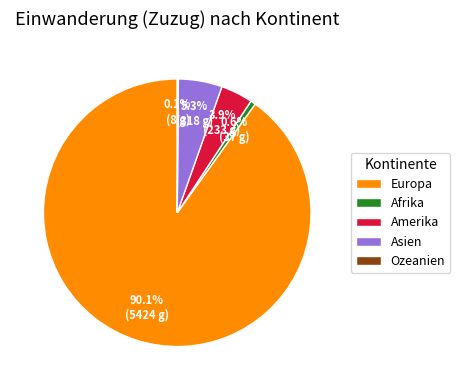

Combined, do Asien and Amerika account for over 50%?

No